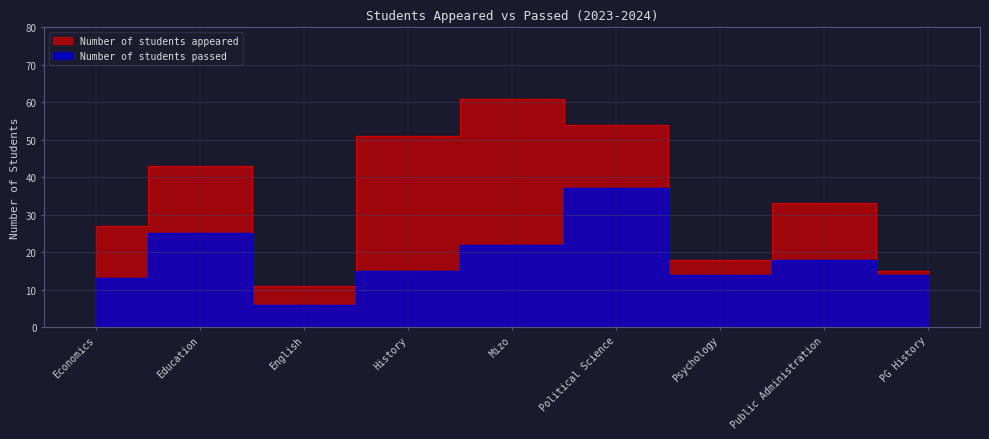

How many data points in Number of students appeared are above 33?

4